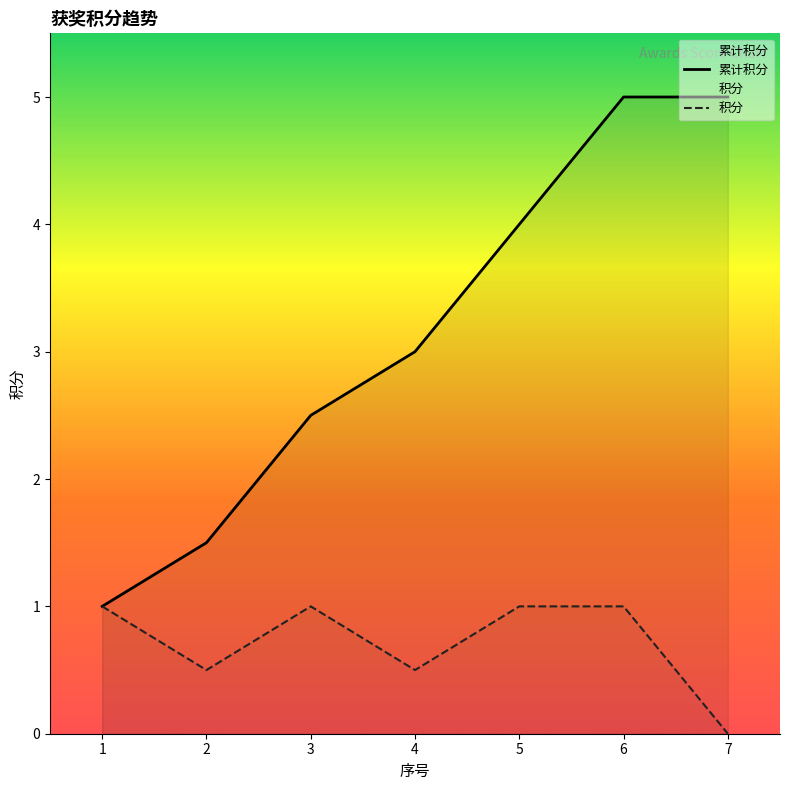

True or false: 累计积分 and 积分 intersect in this chart.

False